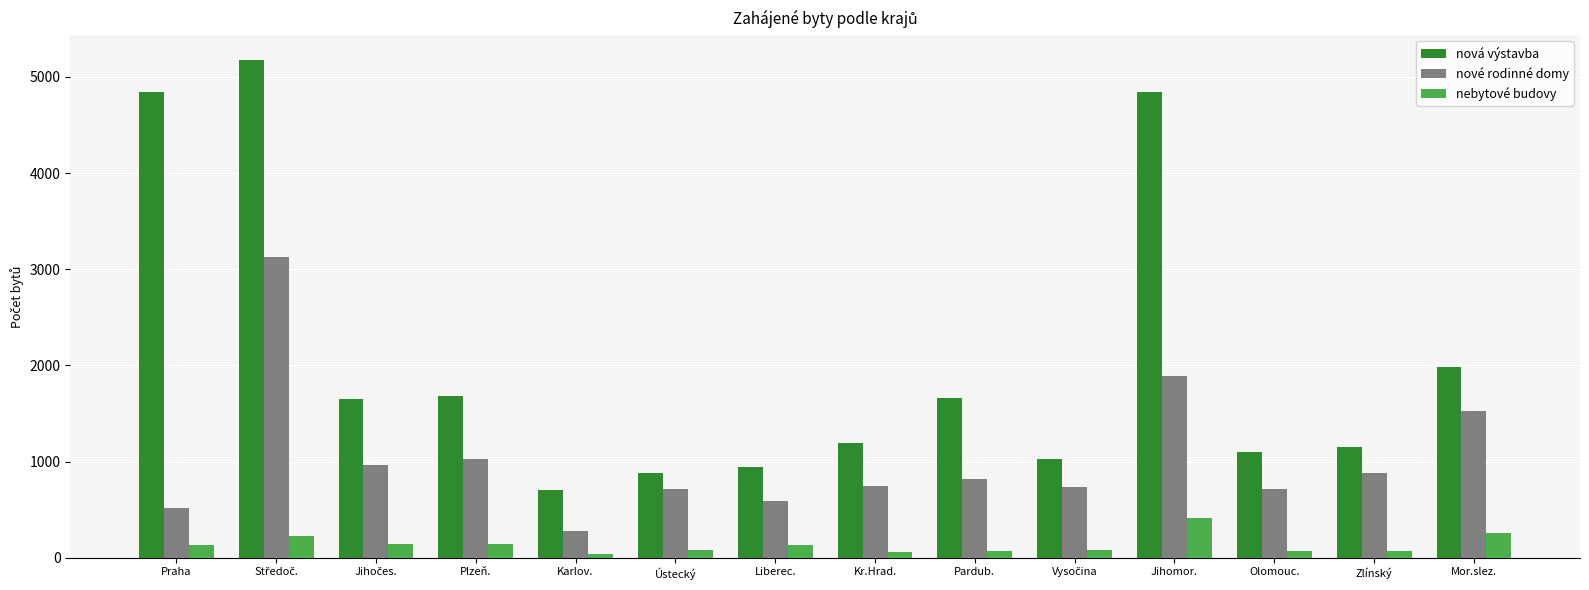

Rank the series at Zlínský from highest to lowest value.

nová výstavba, nové rodinné domy, nebytové budovy